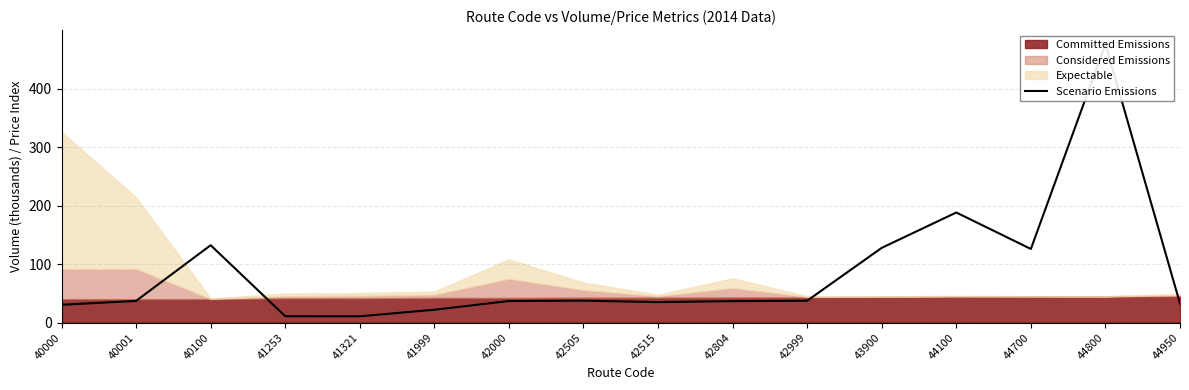

Reading left to right, list all the values displayed in this chart.

40000=30.4	40001=37.0	40100=132.2	41253=10.8	41321=10.7	41999=21.9	42000=36.8	42505=37.4	42515=35.0	42804=36.6	42999=37.3	43900=127.7	44100=188.1	44700=125.8	44800=476.1	44950=32.5